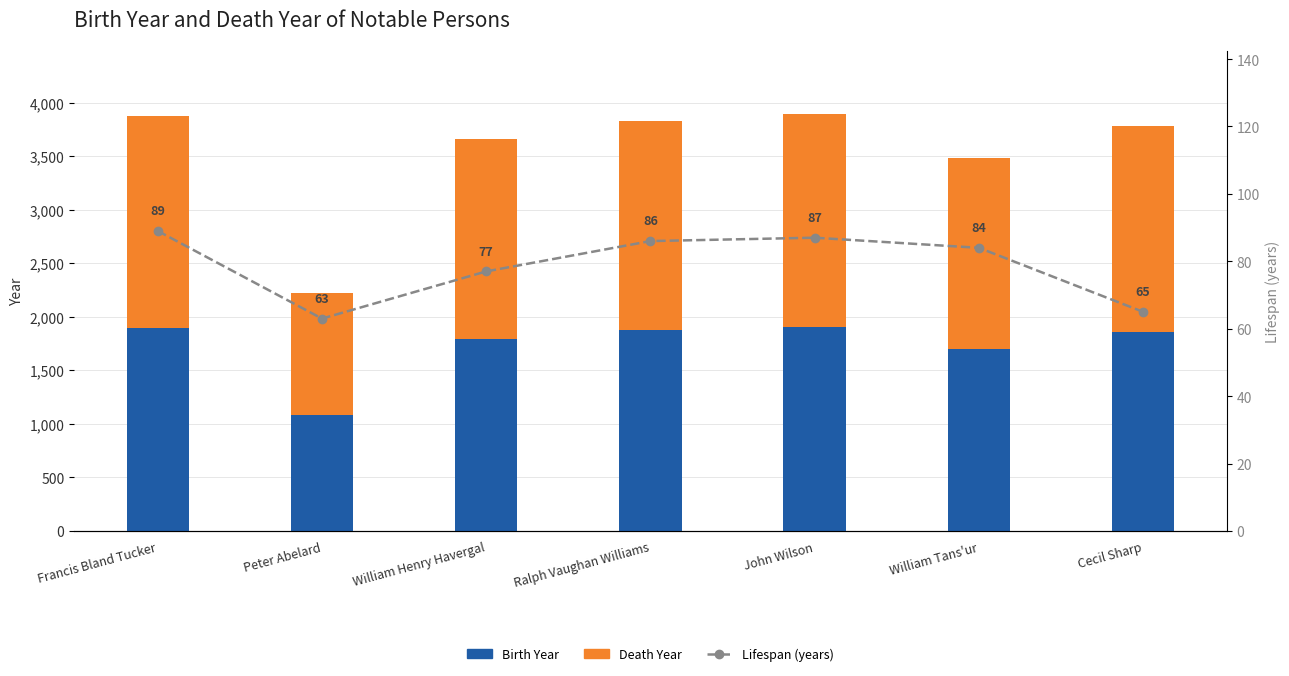

What is the sum of all Birth Year values?

12102